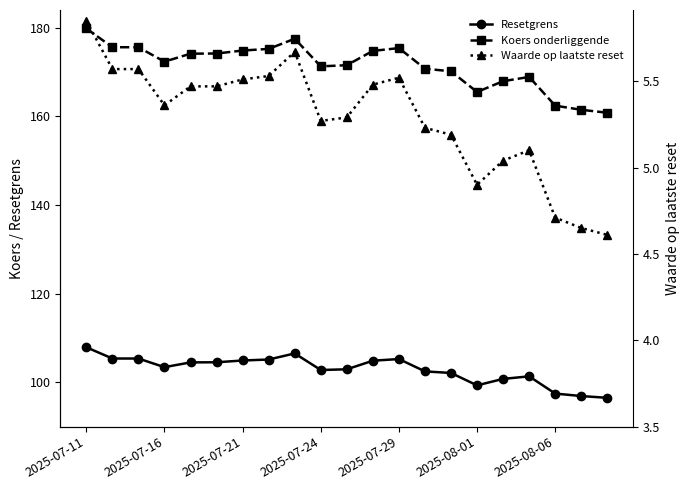

Between 2025-07-24 and 13, which series saw the biggest shift?

Koers onderliggende